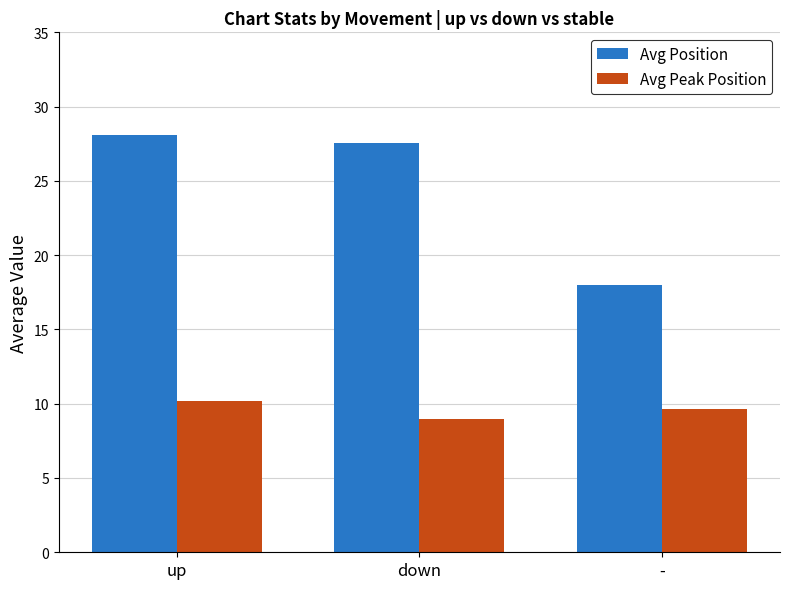

Is the value of Avg Position at up greater than the value of Avg Peak Position at up?

Yes